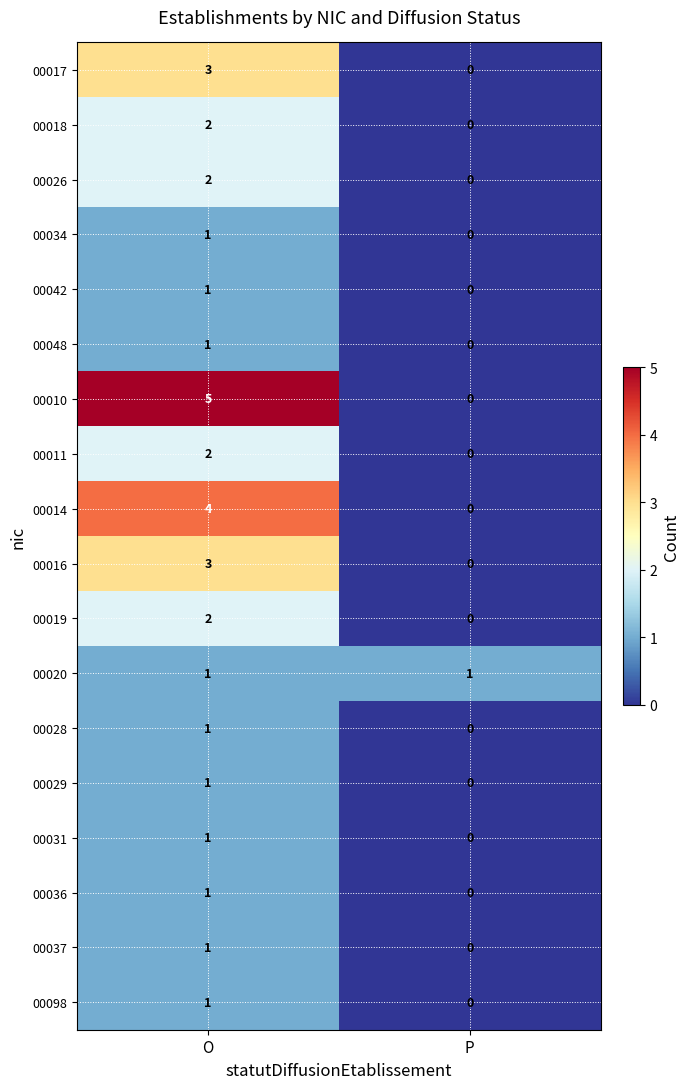

What is the sum of all 00016 values?

3